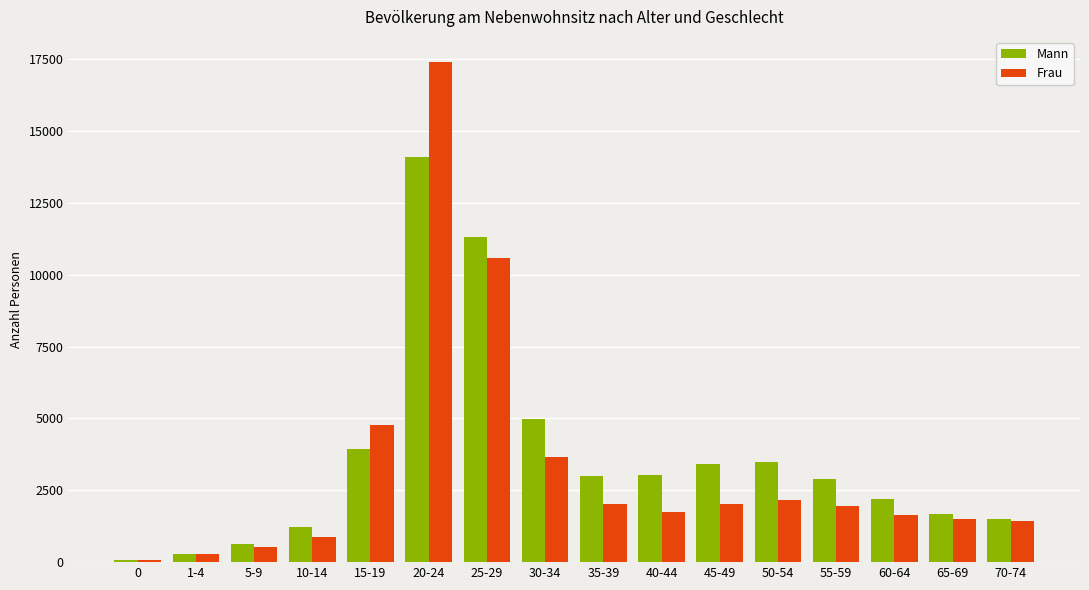

List the series in order of their peak value, lowest first.

Mann, Frau